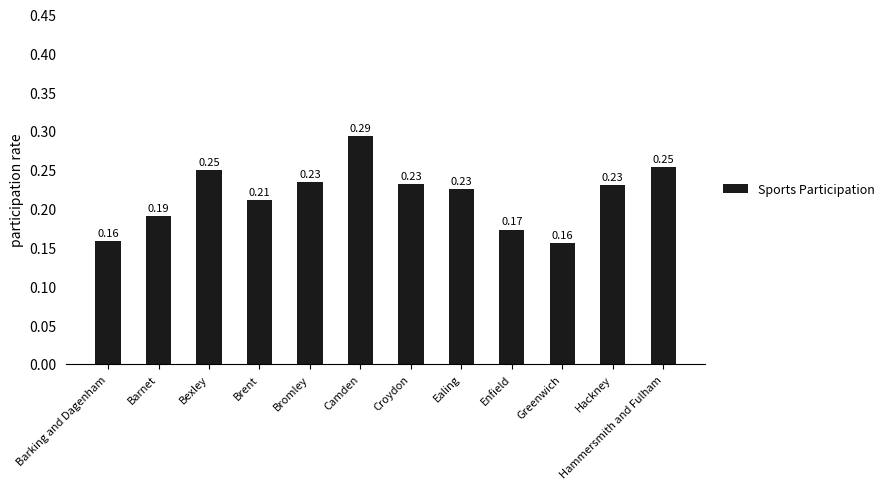

What position from the left is Ealing?

8